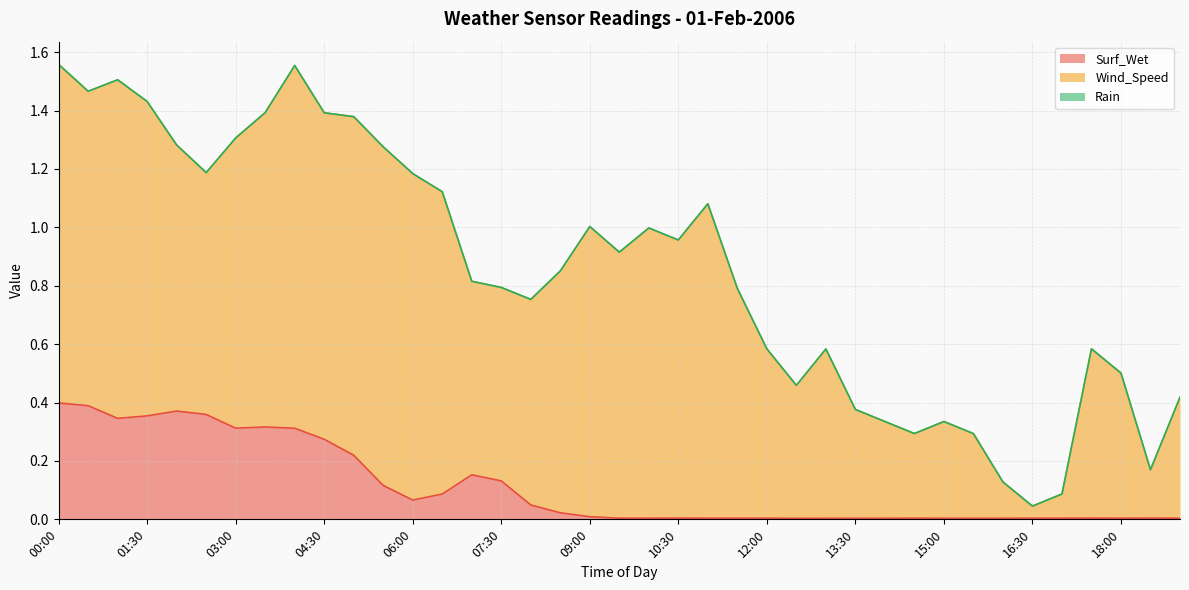

Which series has the widest spread of values?

Wind_Speed